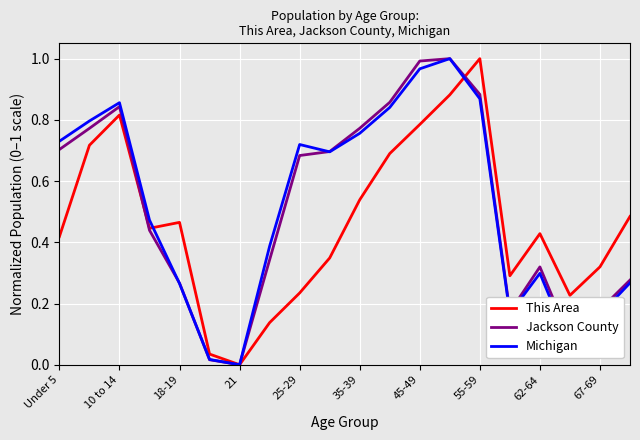

After their last crossing, which series has the higher values: Michigan or Jackson County?

Jackson County